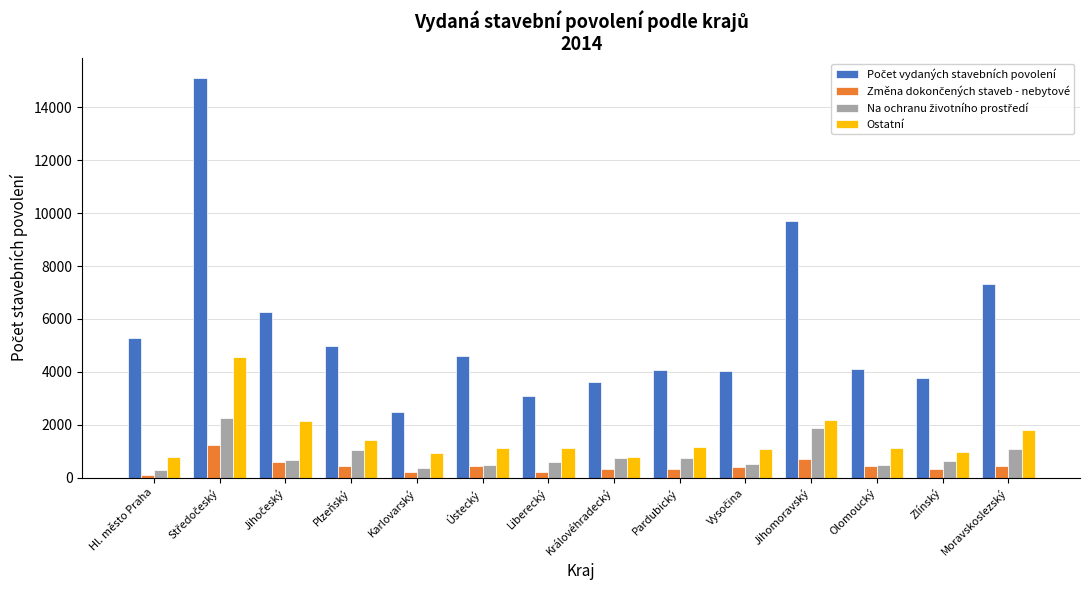

What is the maximum value shown in the chart?

15098